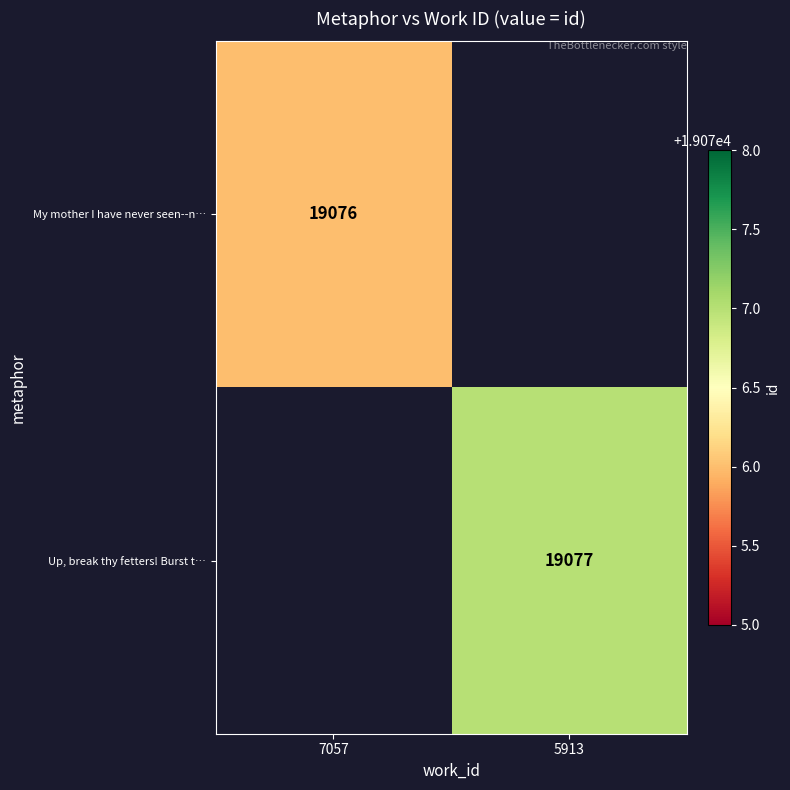

The value of My mother I have never seen--n… at 7057 is 19076. True or false?

True